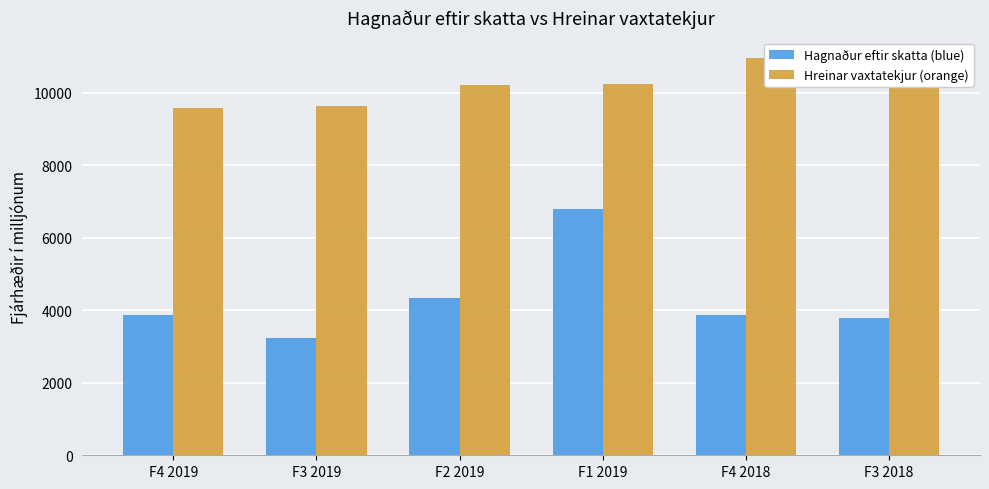

Reading left to right, extract all data points from this chart.

Hagnaður eftir skatta (blue): F4 2019=3875	F3 2019=3247	F2 2019=4329	F1 2019=6784	F4 2018=3867	F3 2018=3780
Hreinar vaxtatekjur (orange): F4 2019=9580	F3 2019=9631	F2 2019=10214	F1 2019=10245	F4 2018=10968	F3 2018=10370